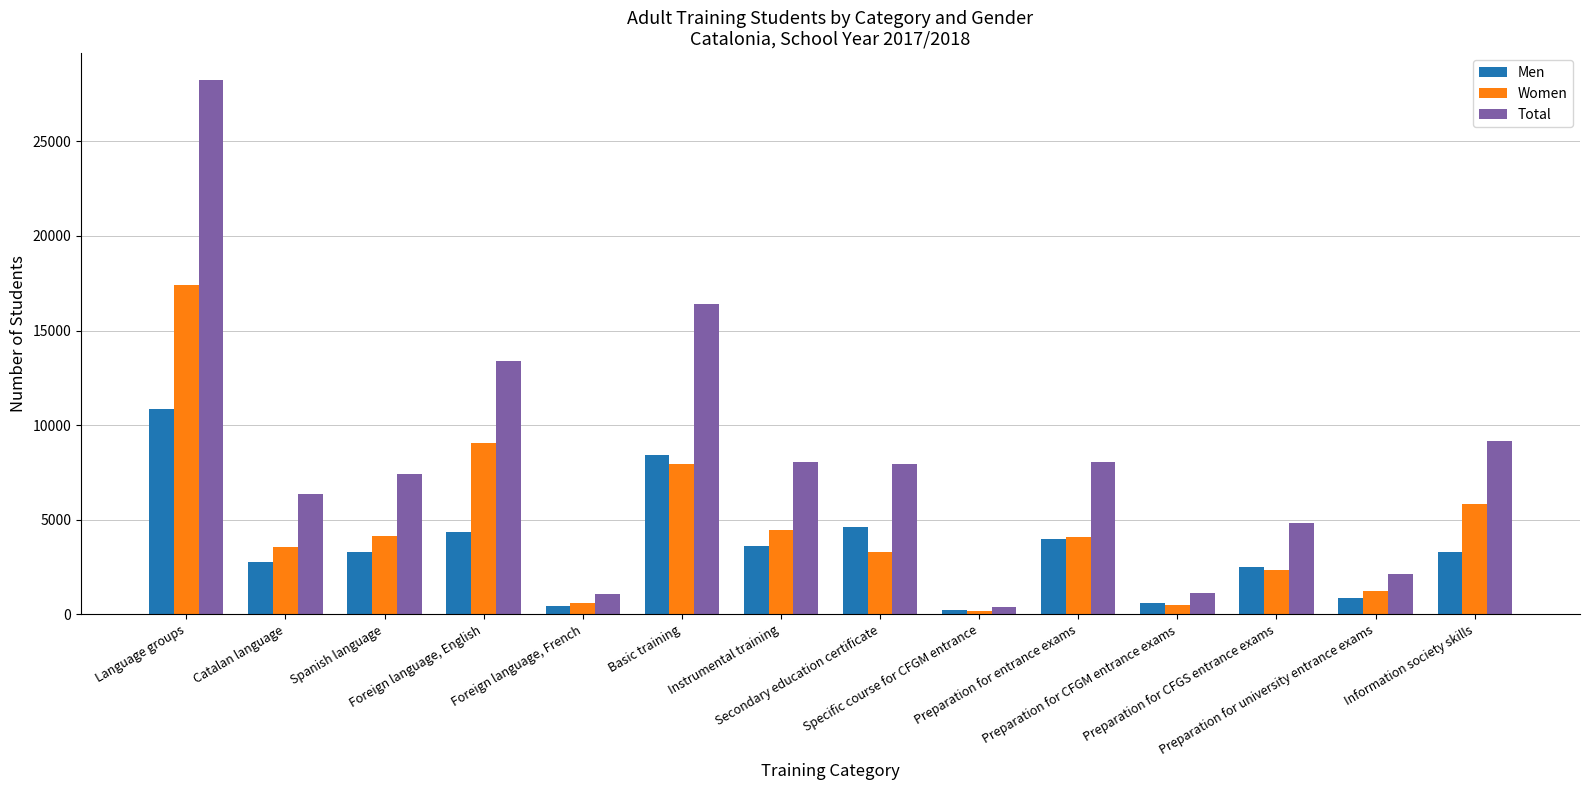

List the series in order of their peak value, highest first.

Total, Women, Men